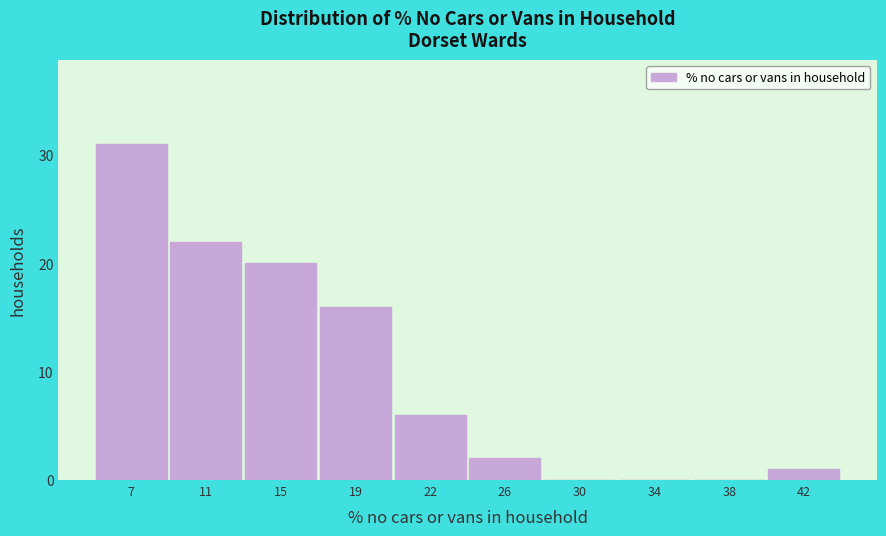

Reading left to right, extract all data points from this chart.

7=31	11=22	15=20	19=16	22=6	26=2	30=0	34=0	38=0	42=1